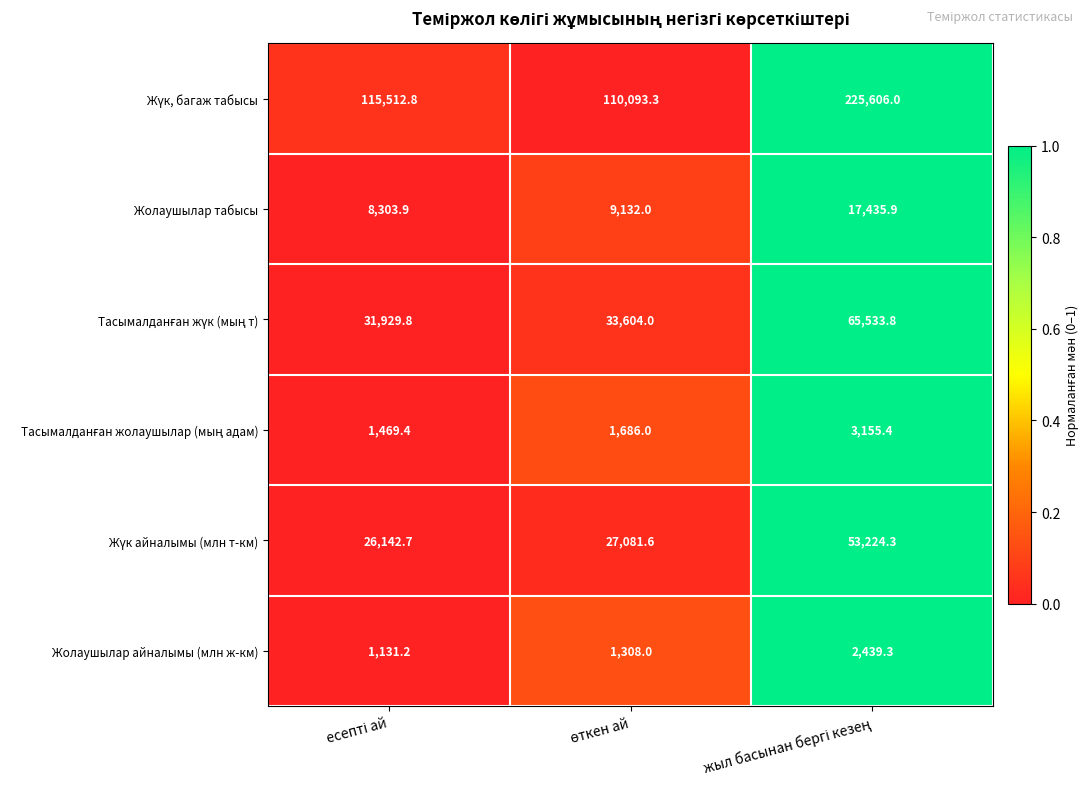

What is the lowest value of the Жолаушылар табысы series?

8303.9